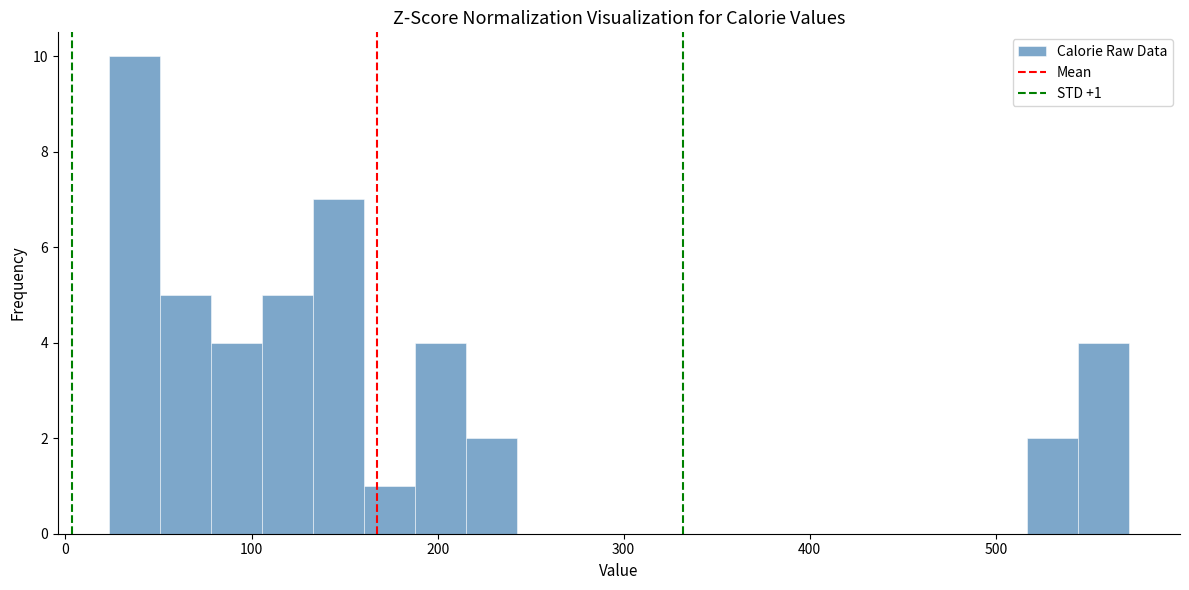

Around what value on the x-axis is the tallest bar? Give the approximate position of its centre, as read against the axis.

40